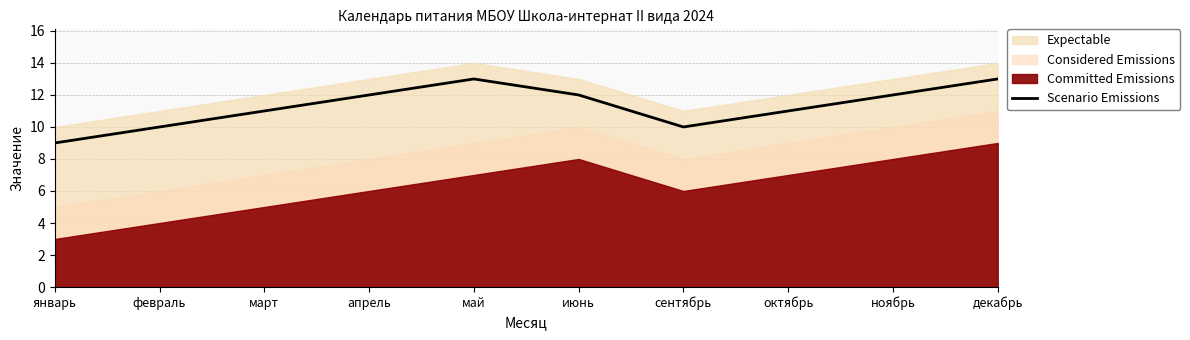

At which category does the chart reach its peak across all series?

май